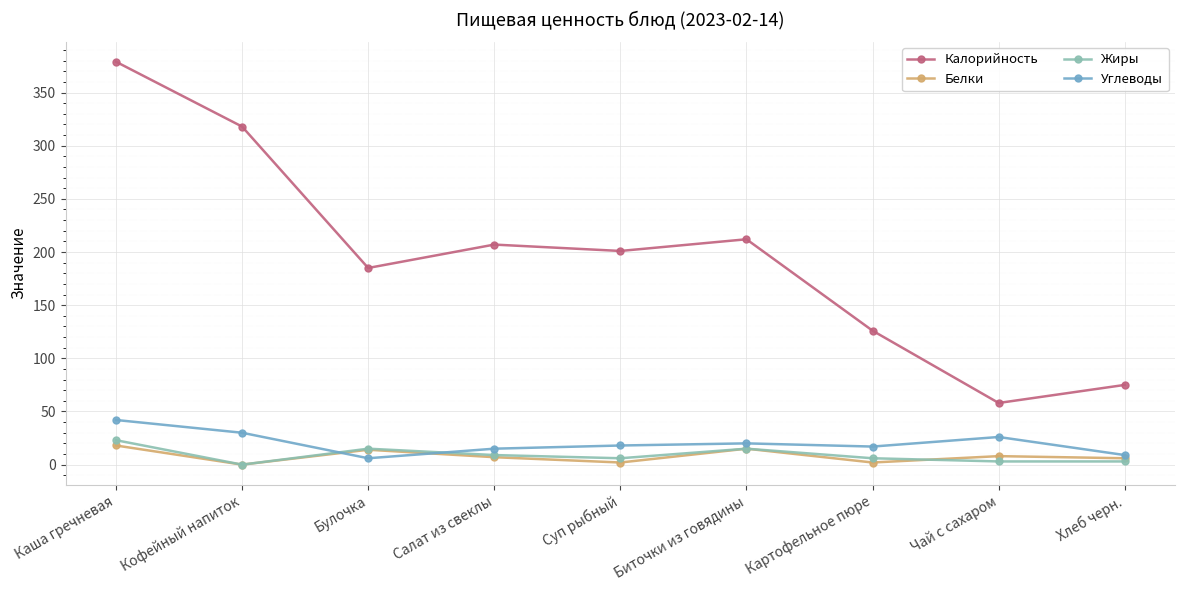

What is the value of the Белки point at the 8th from the left?

8